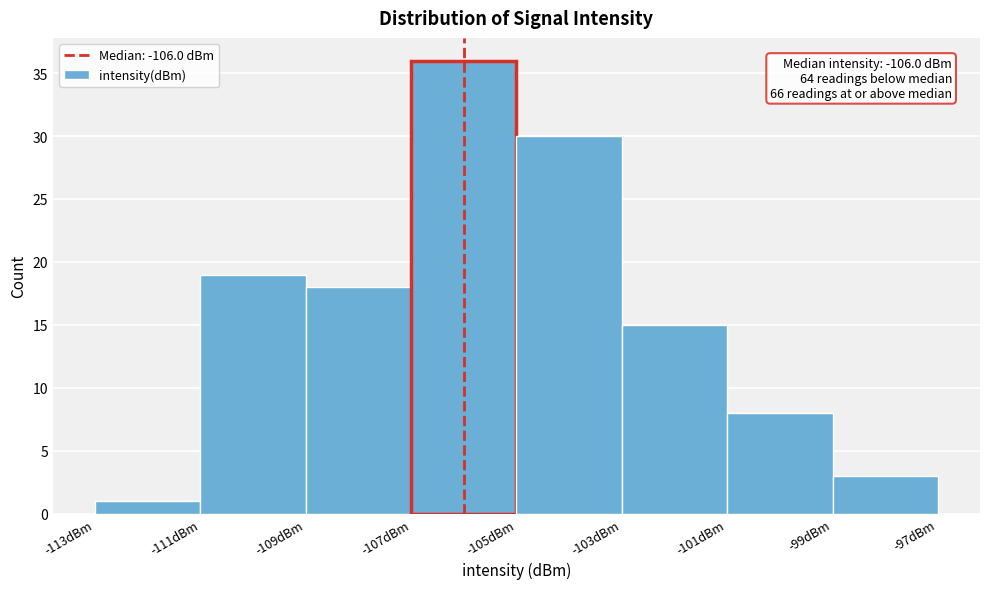

Which range on the x-axis has the tallest bar?

-107 to -105